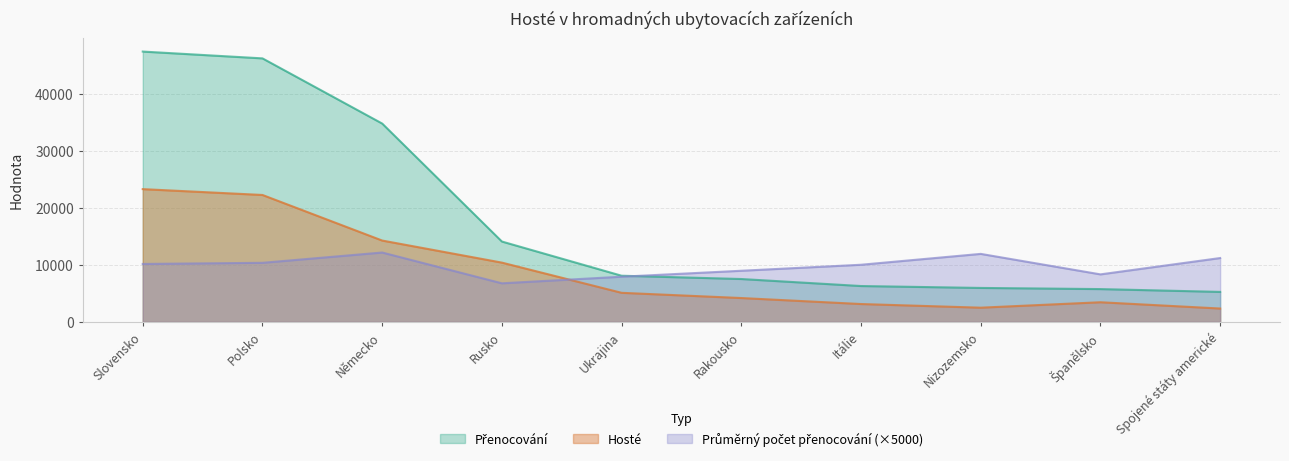

How many data points in Průměrný počet přenocování are above 10180?

4